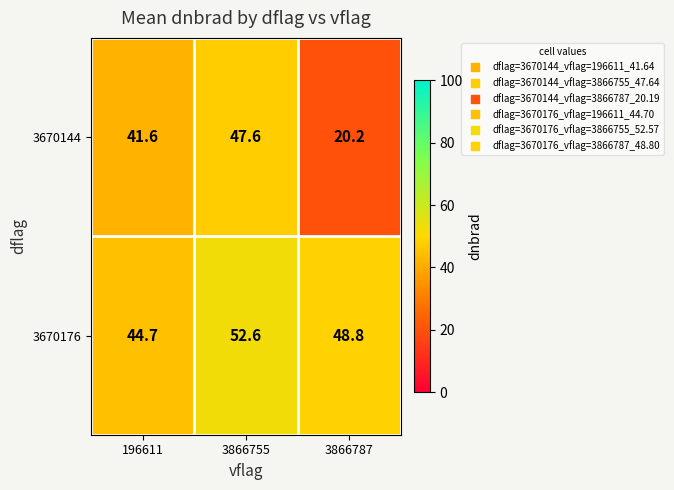

The 3670176 series shows 52.6 at 3866755. True or false?

True